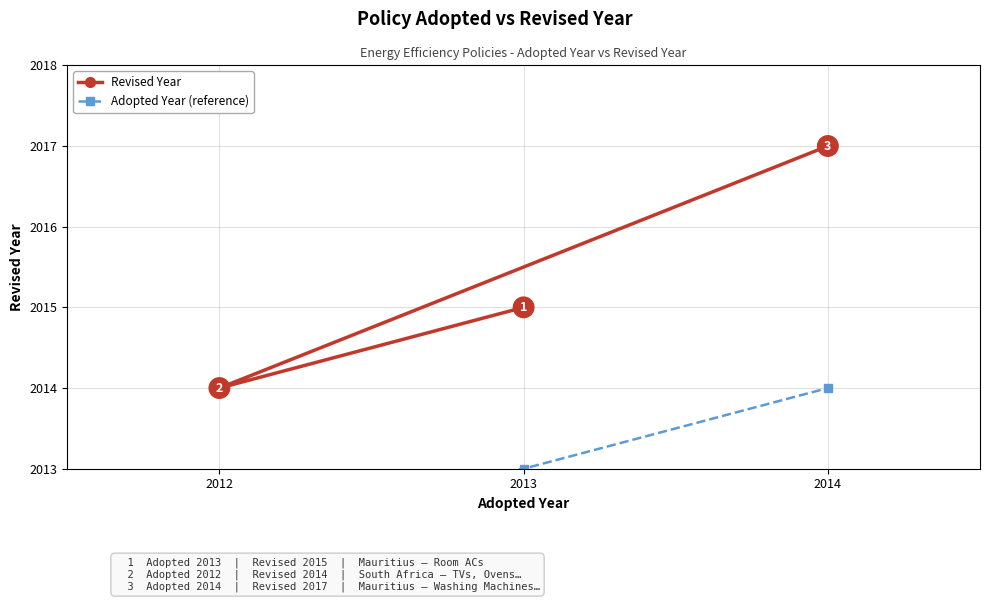

Reading left to right, transcribe all the data shown in this chart.

Revised Year: 2015	2014	2017
Adopted Year (reference): 2013	2012	2014